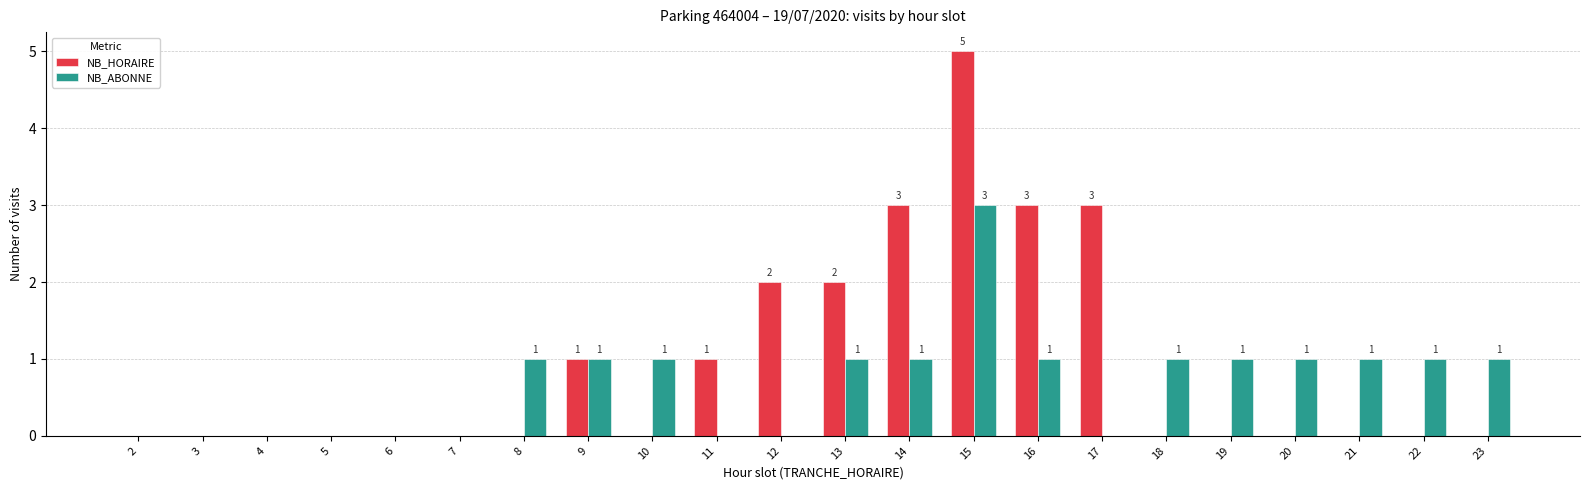

Are the bars horizontal?

No